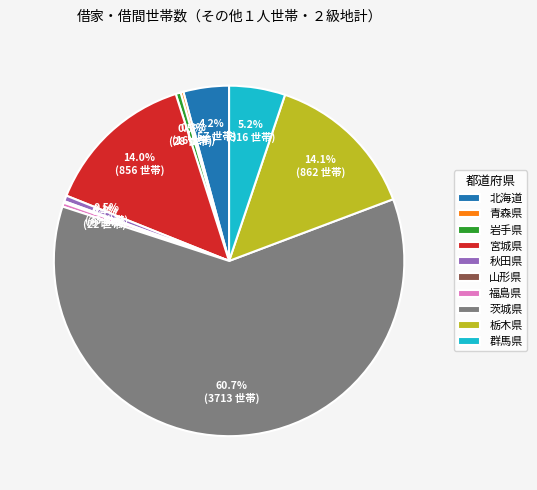

Combined, do 岩手県 and 栃木県 account for over 50%?

No